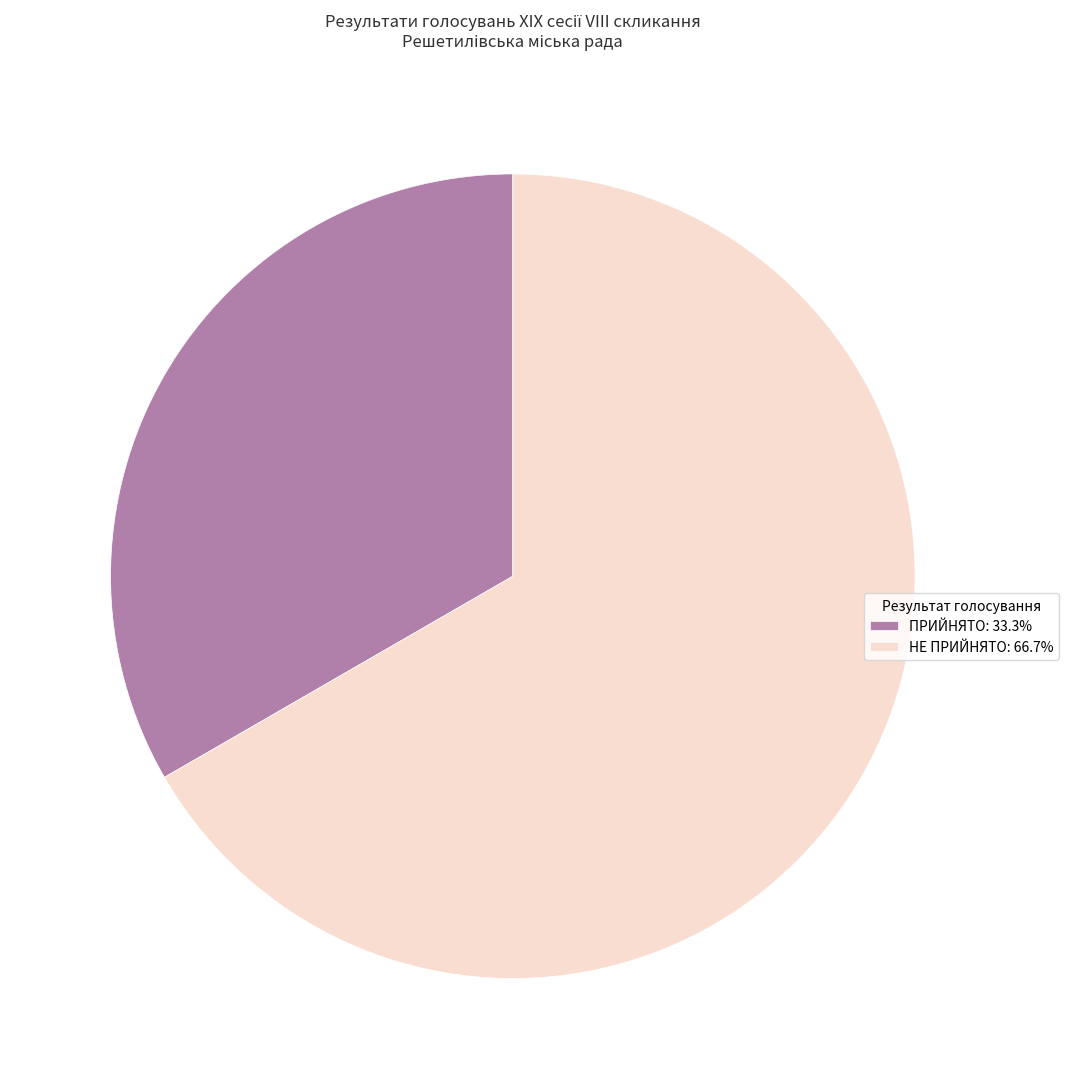

Is there a majority slice in this chart?

Yes